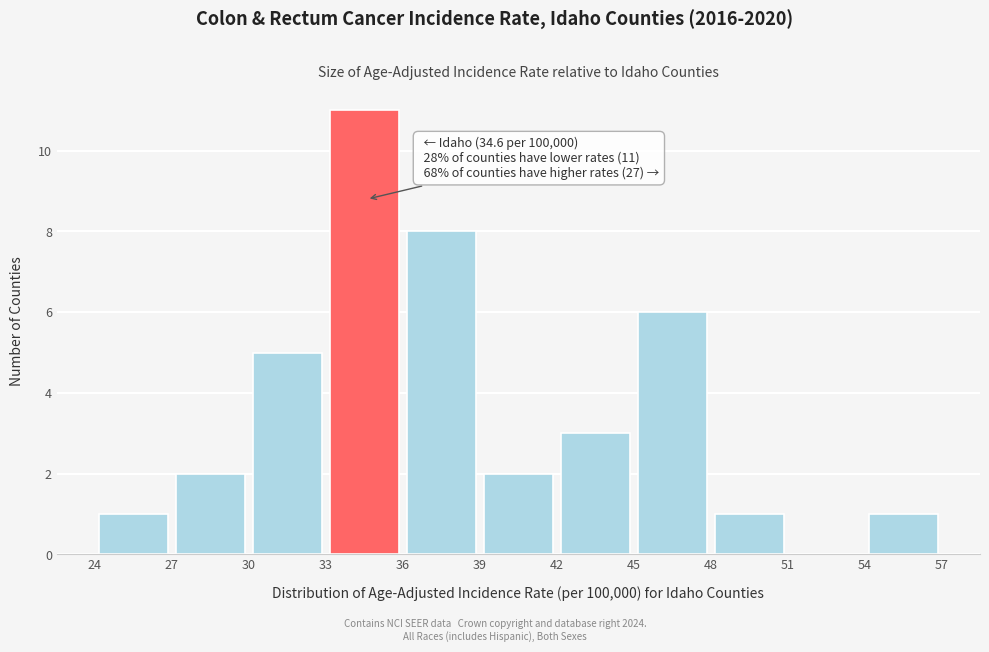

Which range on the x-axis has the tallest bar?

33 to 36